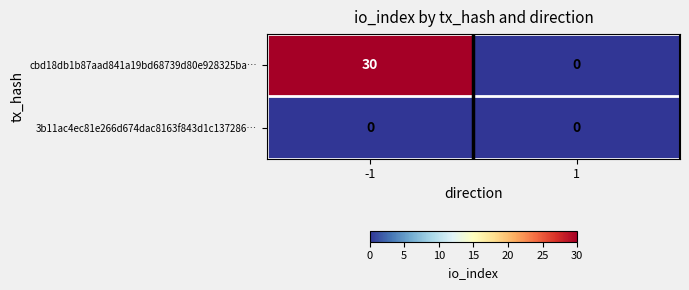

What is the greatest value displayed?

30